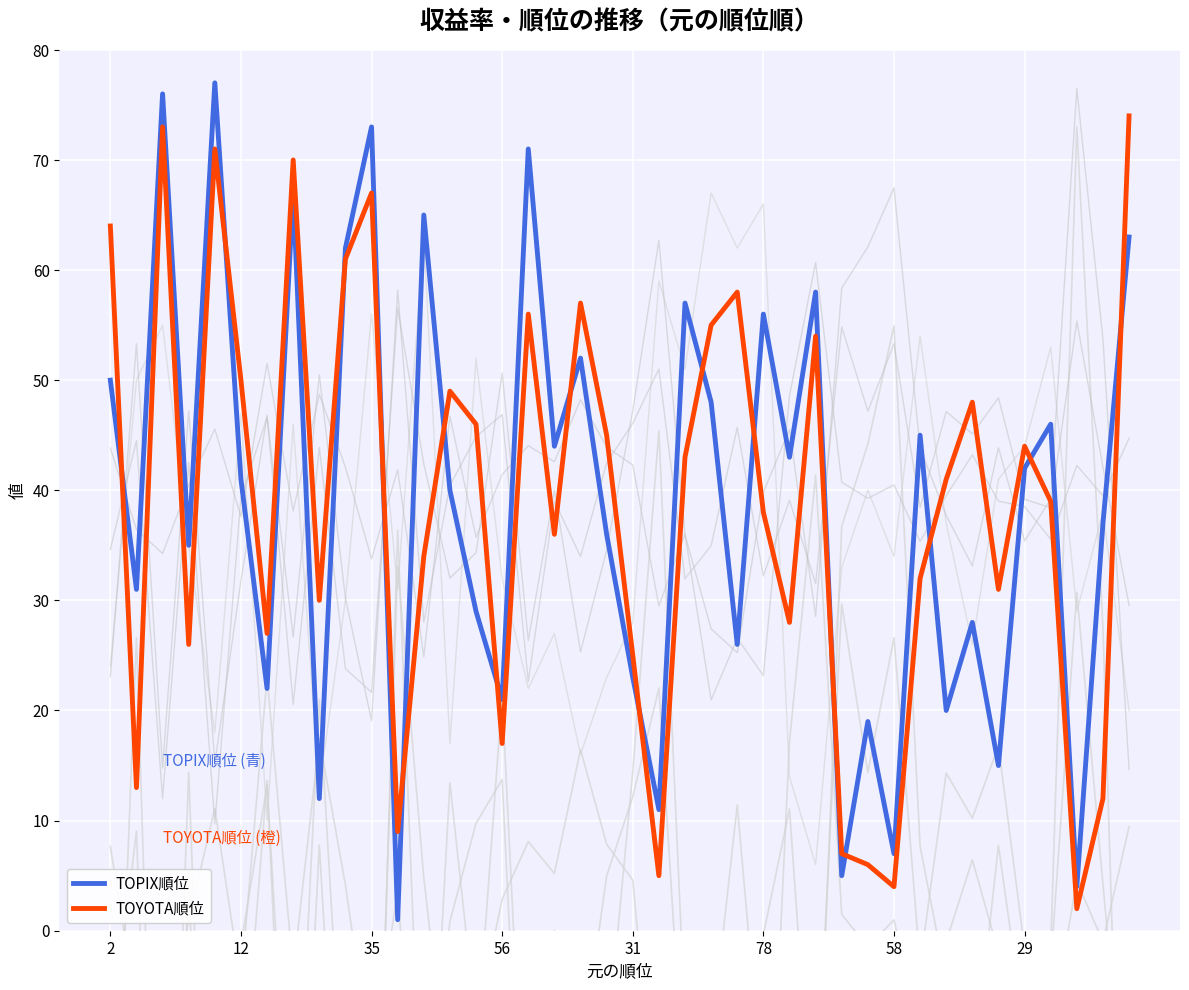

What is the minimum value shown in the chart?

1